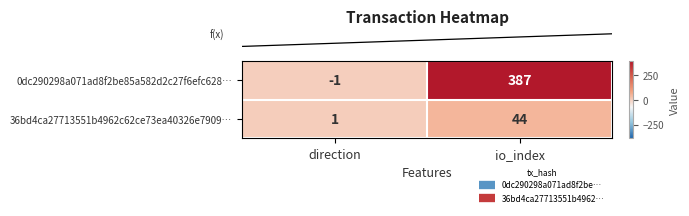

The value of 36bd4ca27713551b4962c62ce73ea40326e7909… at direction is 1. True or false?

True